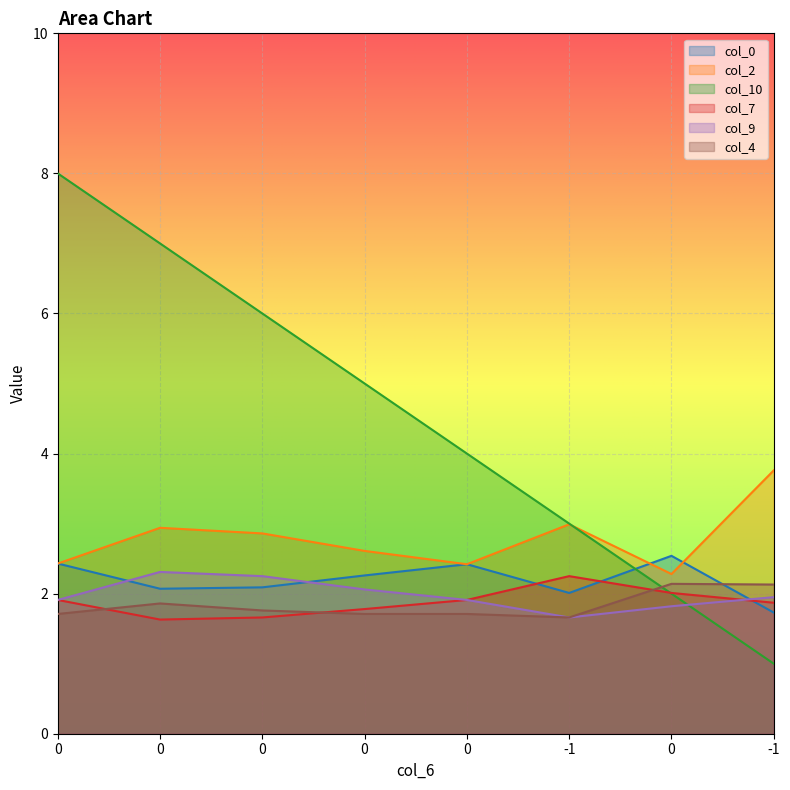

What is the difference between the maximum and second lowest values in the col_4 series?

0.4